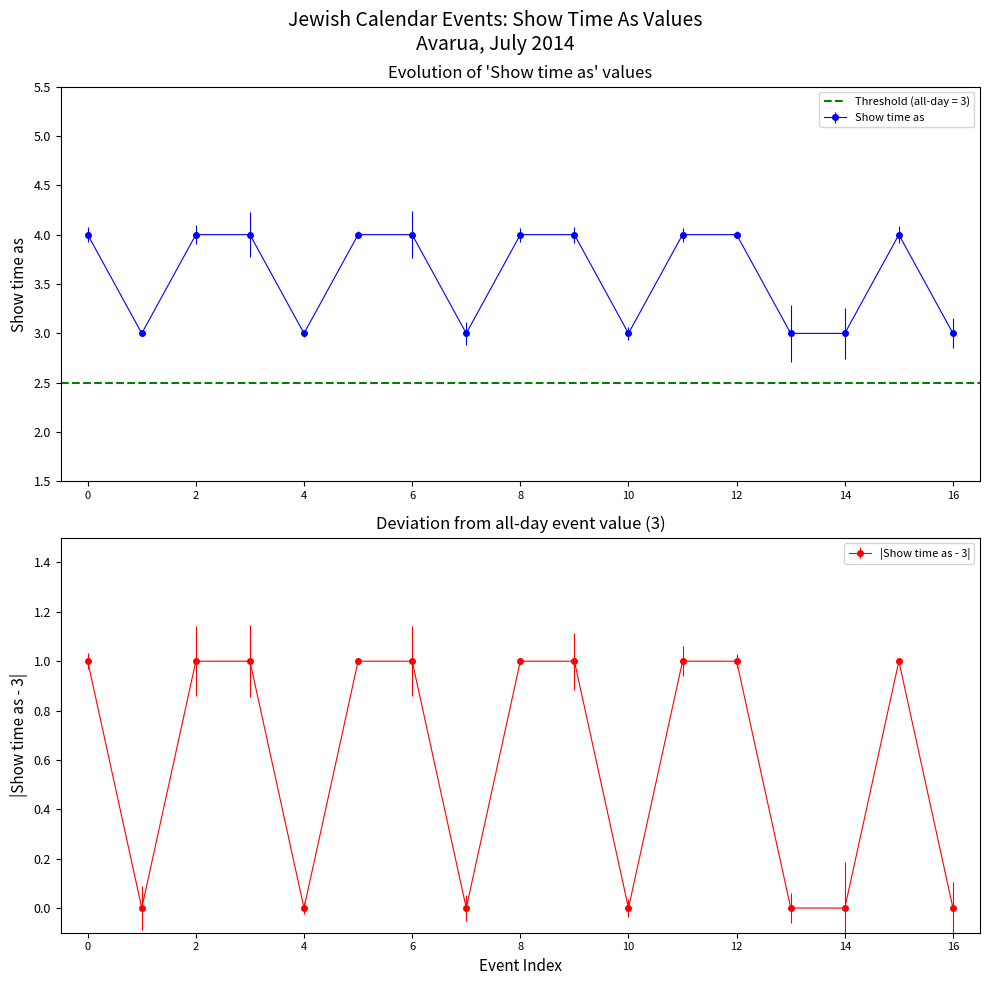

True or false: Show time as has more than 0 interior local peaks.

True